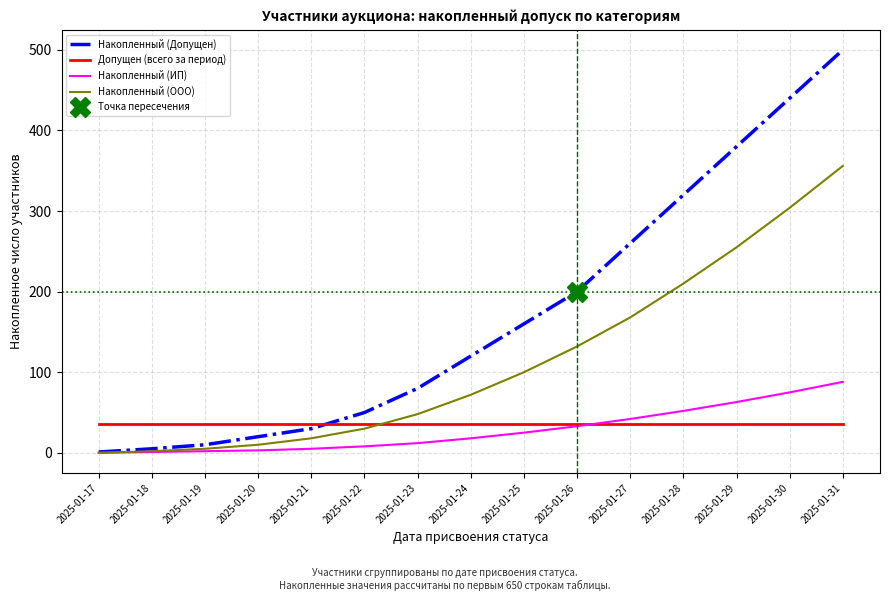

How many times do Допущен (всего за период) and Накопленный (Допущен) cross each other?

1